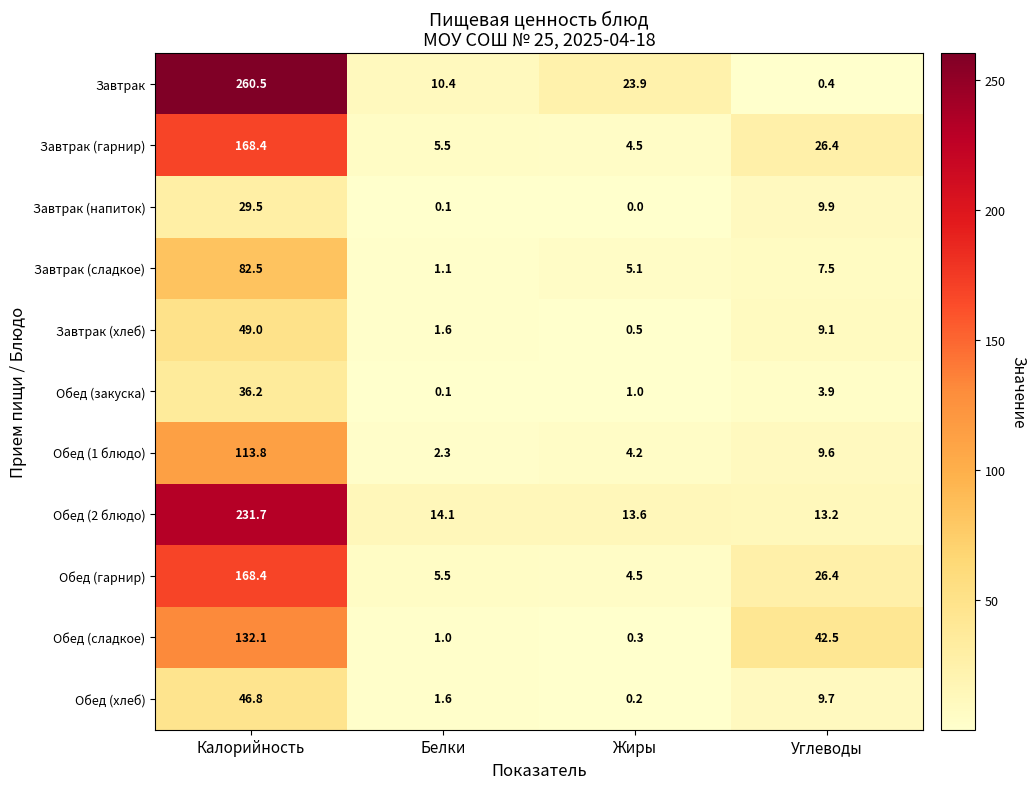

What is the difference between the maximum and minimum values in the Завтрак (напиток) series?

29.5